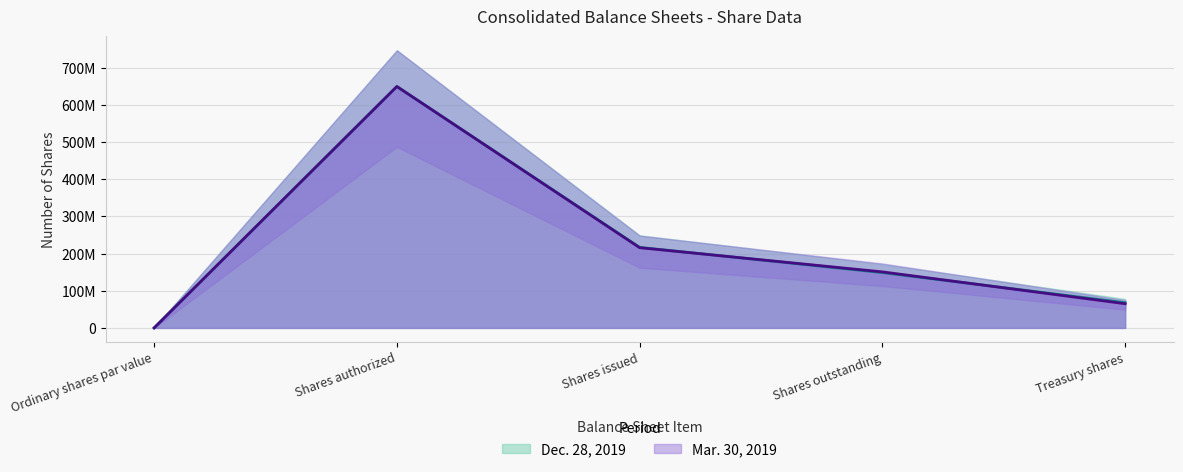

At how many categories does at least one series exceed 449110297?

1